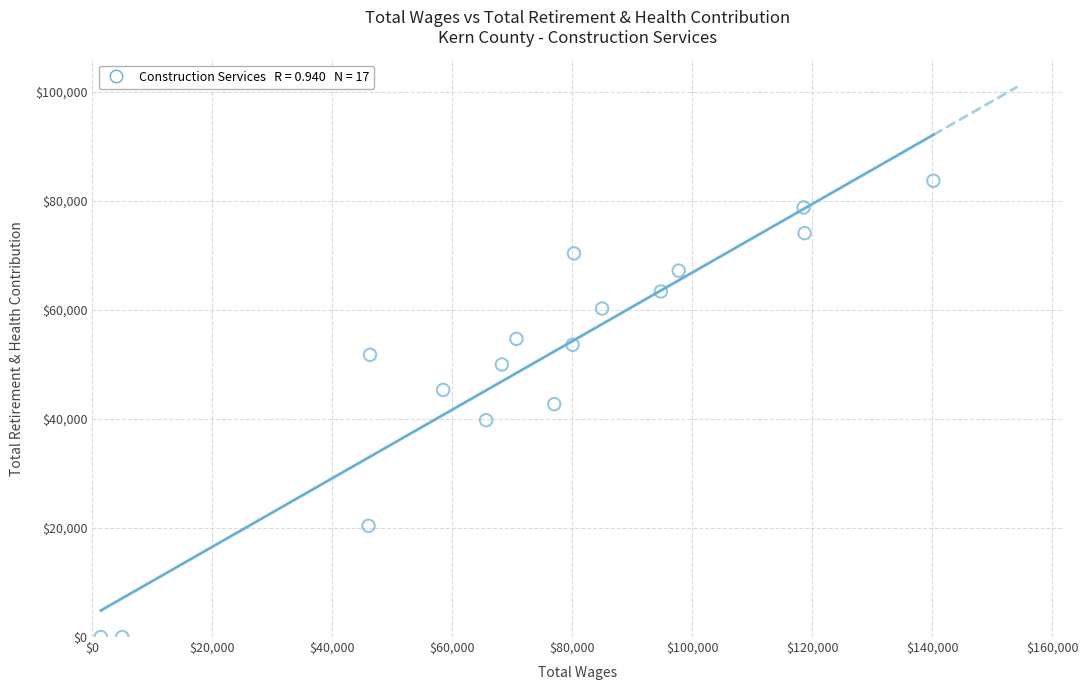

What is the range of X values (max minus min)?

138761